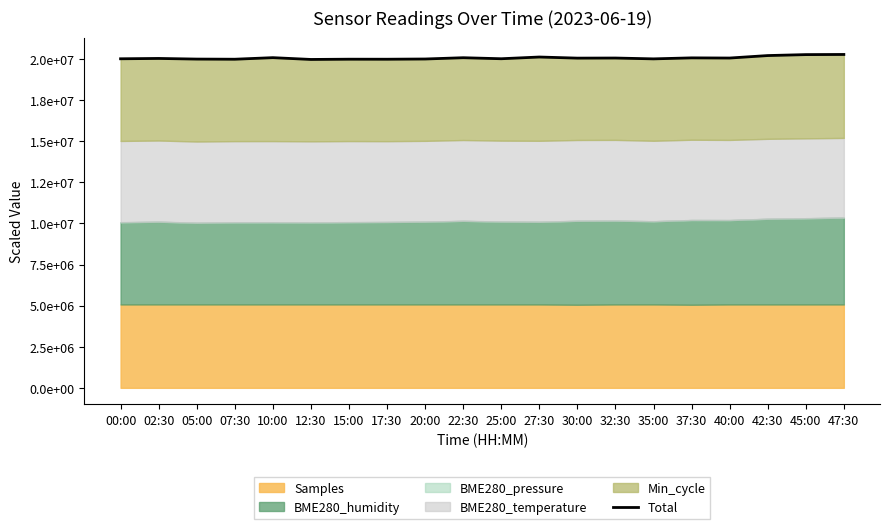

What is the difference between the maximum and minimum values?

302883